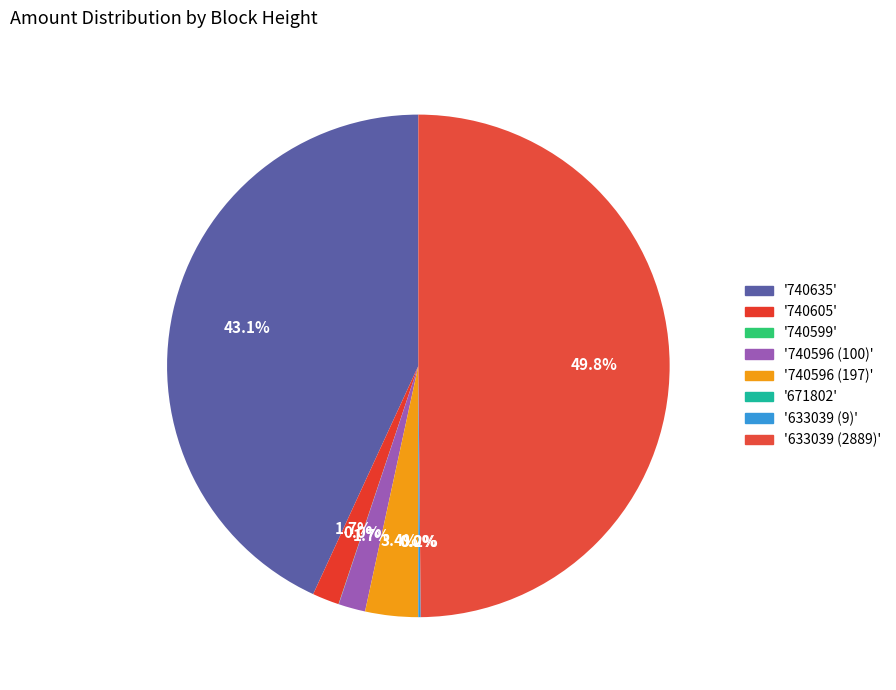

Count the number of slices in the pie.

8